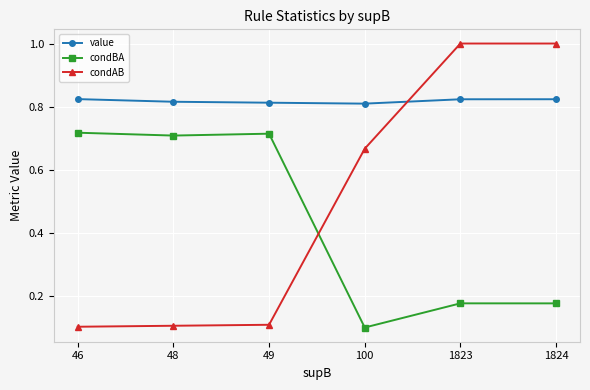

Which series has the largest range (max minus min)?

condAB